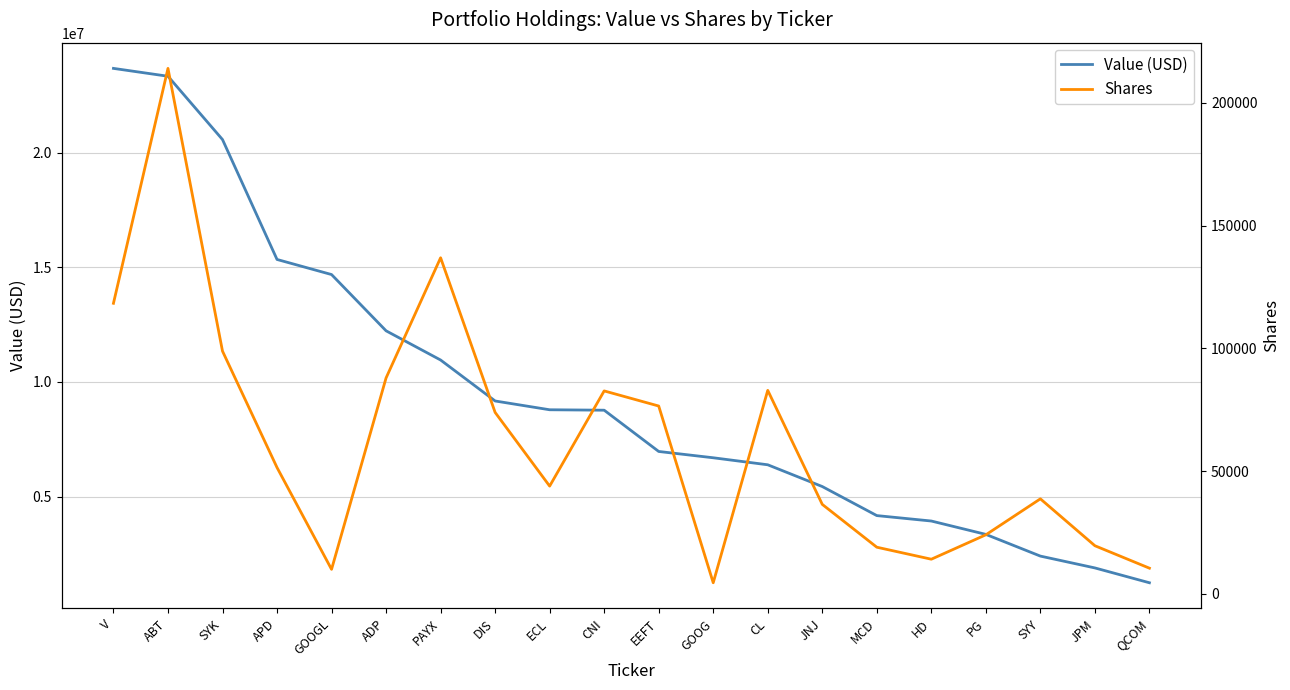

Does the chart display data point markers on the line(s)?

No